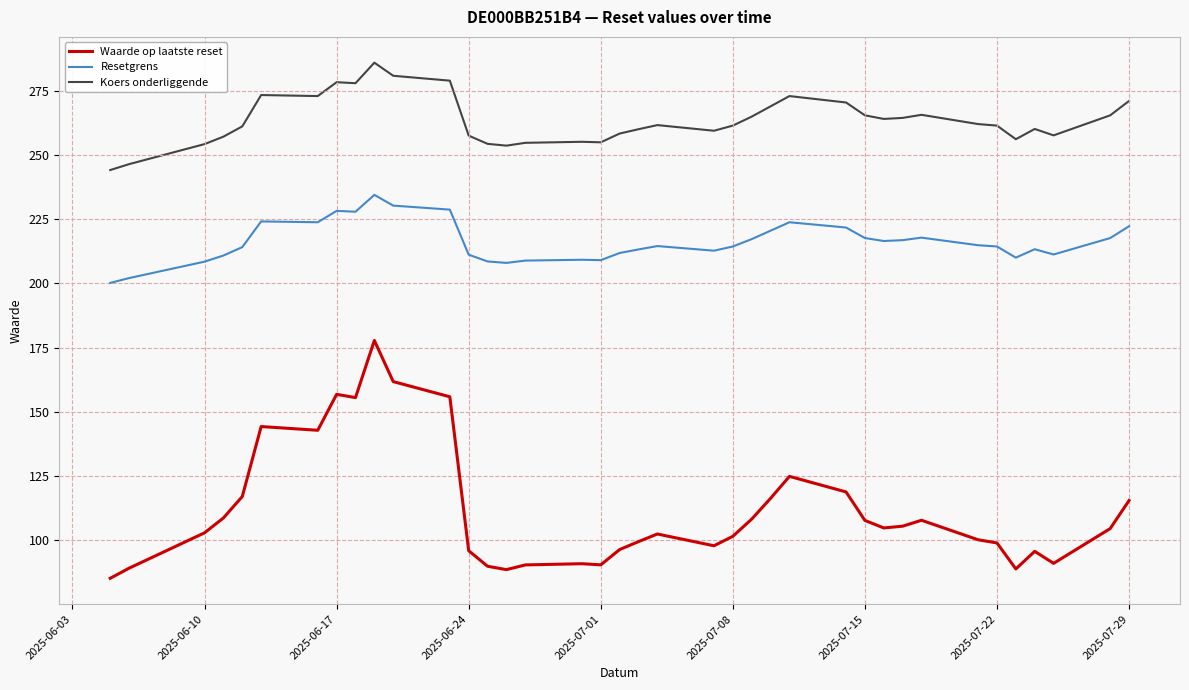

What is the sum of all Resetgrens values?

8209.7